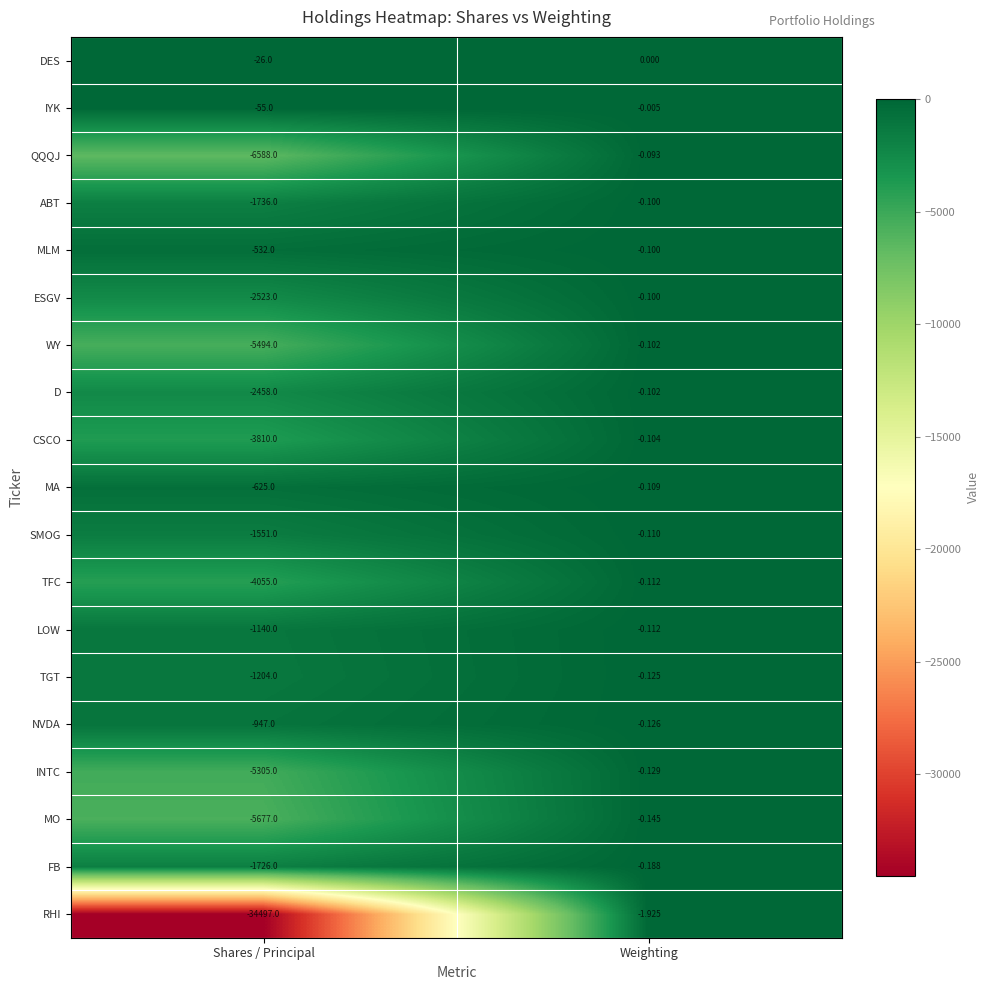

Rank the series at Shares / Principal from highest to lowest value.

DES, IYK, MLM, MA, NVDA, LOW, TGT, SMOG, FB, ABT, D, ESGV, CSCO, TFC, INTC, WY, MO, QQQJ, RHI